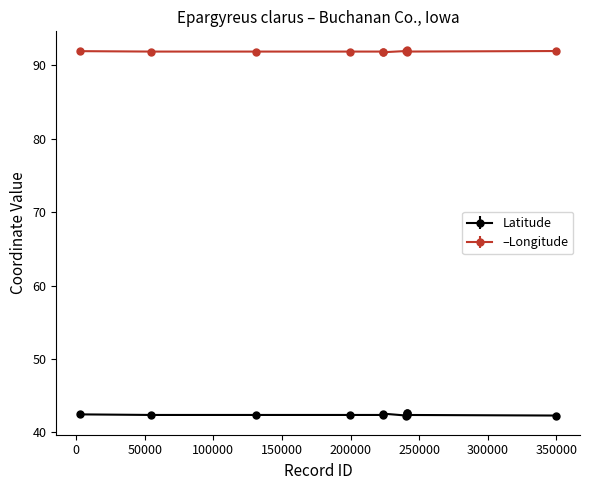

Which series has the widest spread of values?

Latitude